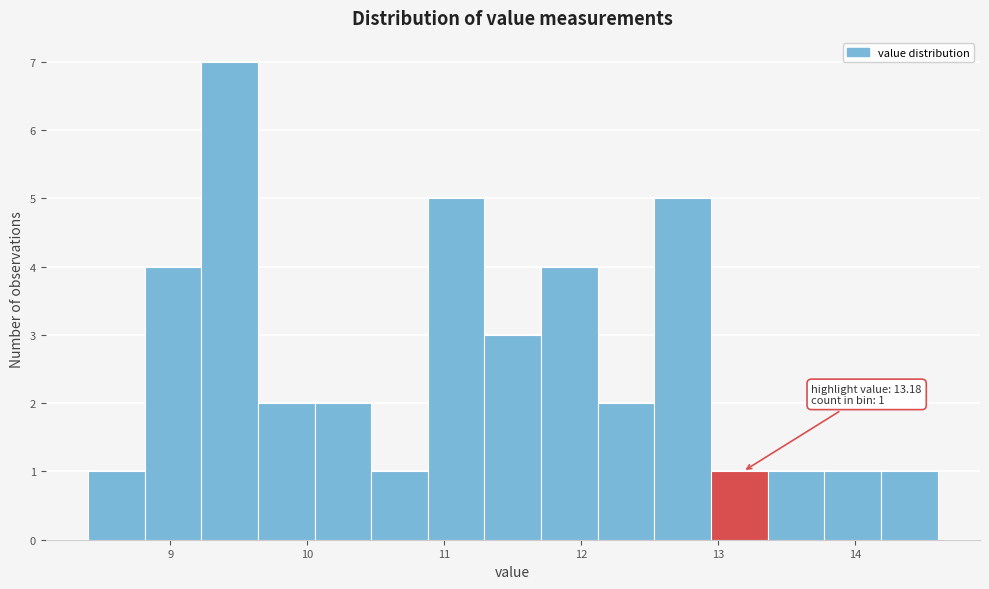

Over which range of the x-axis is the bar tallest?

9.2 to 9.6